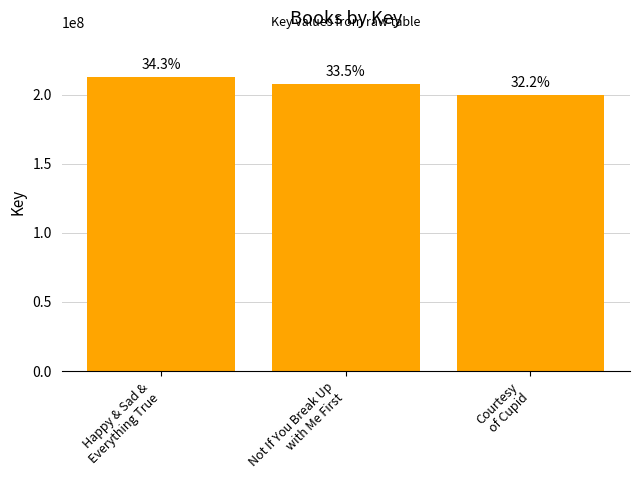

How many bars are there in total?

3